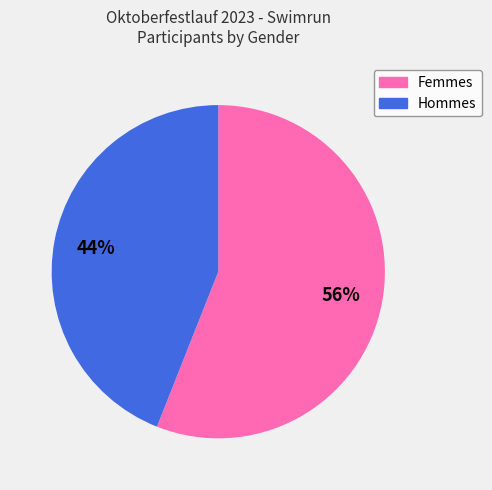

To the nearest percent, what is the difference between the largest and smallest slice percentages?

12%